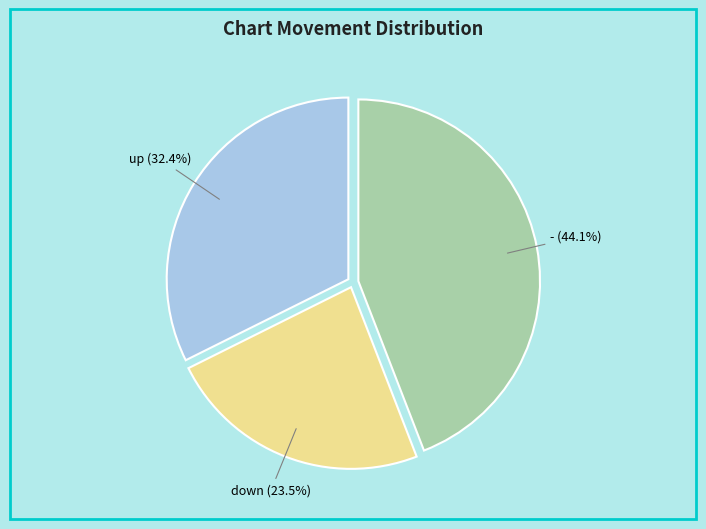

Does any single category account for the majority?

No